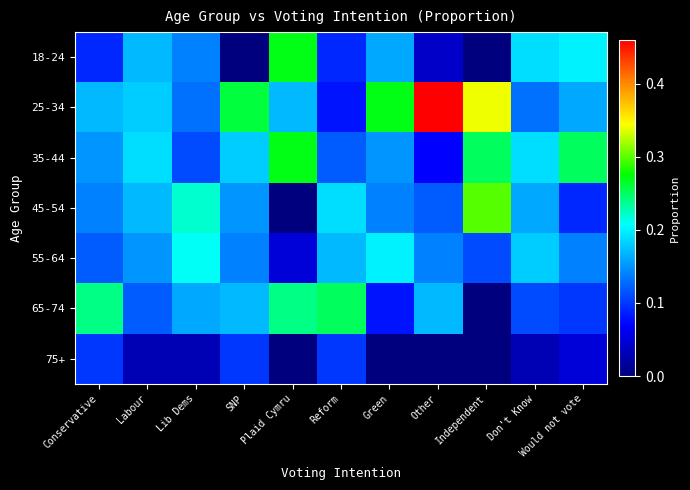

What is the total value across all series at Other?

1.0